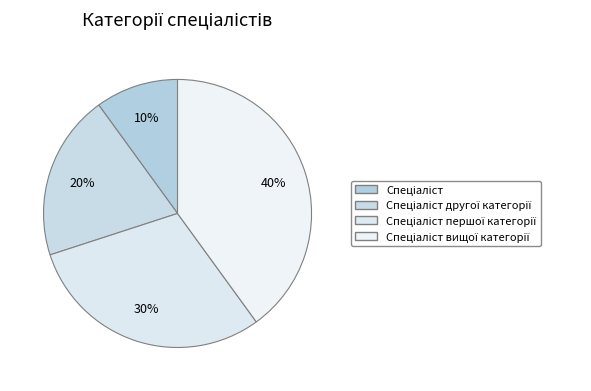

How many segments does this pie chart have?

4